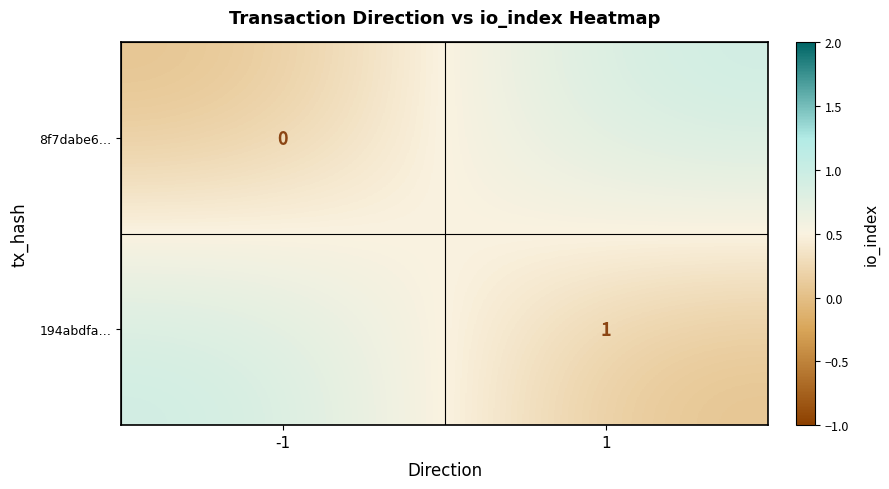

True or false: 194abdfa… has a value of 2 at 1.

False